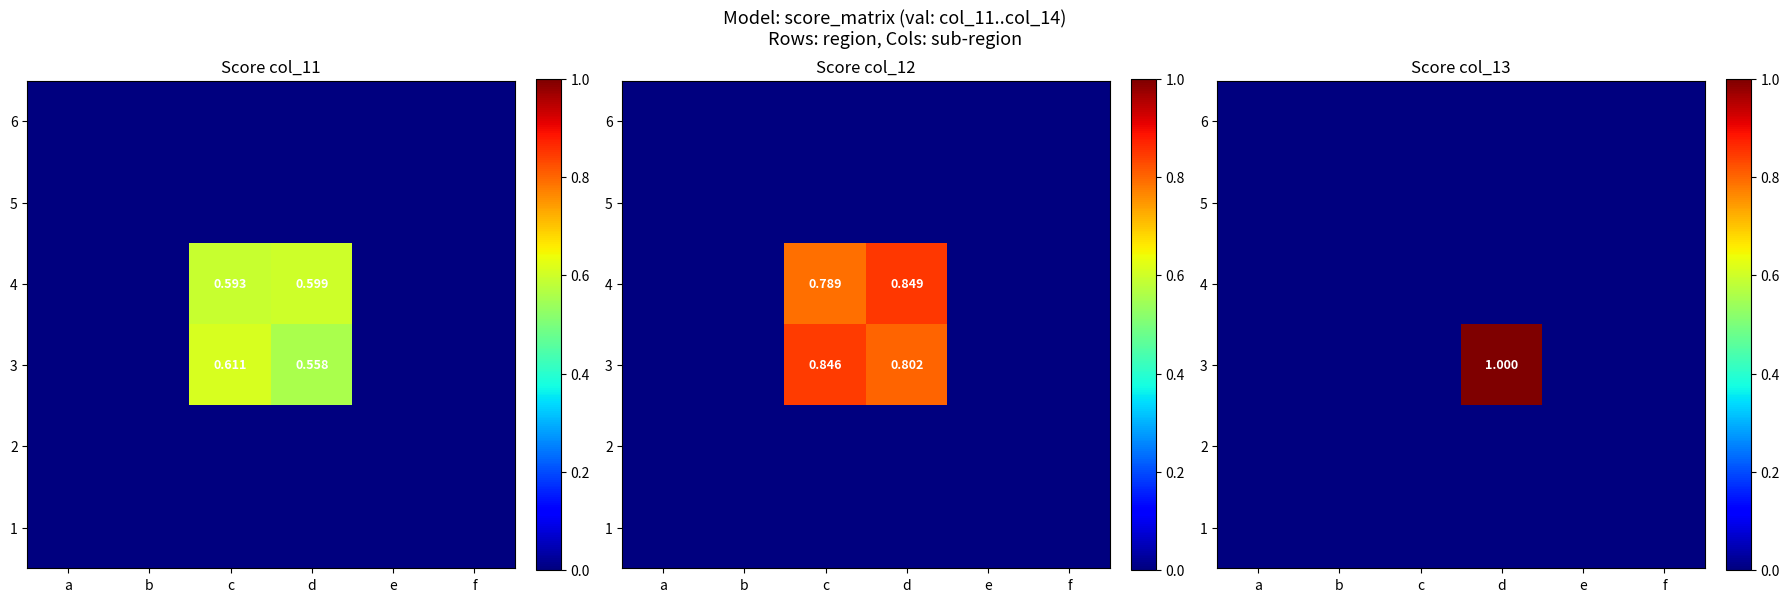

Which series has the largest range (max minus min)?

3